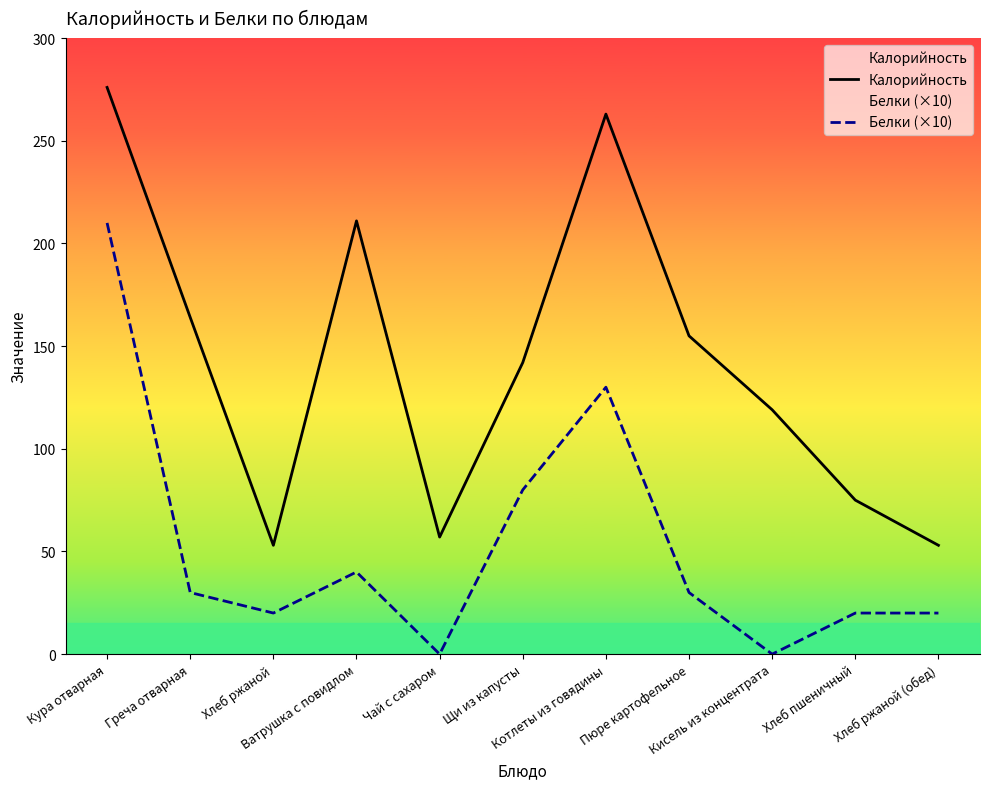

How many series are shown in this chart?

2